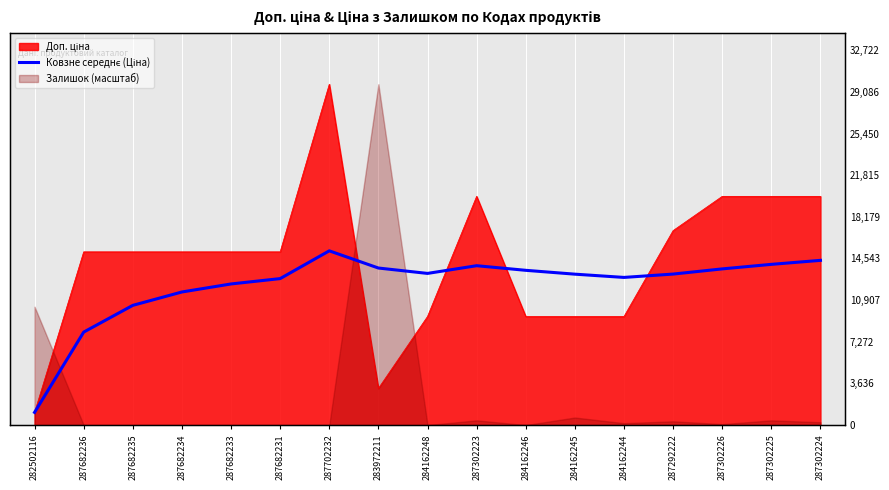

Is it true that the value at 287292222 is 3985.4?

False